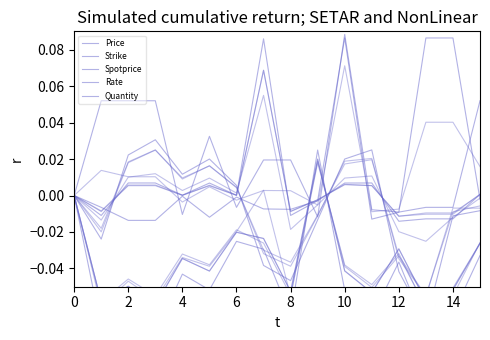

What is the label of the 15th point from the left?

14